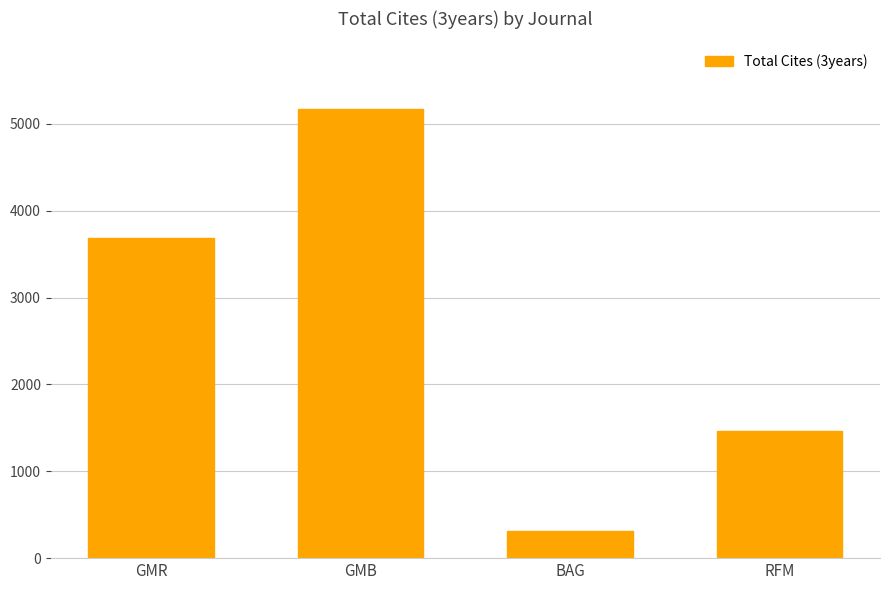

Approximately how many times larger is the value at GMR compared to GMB?

0.7